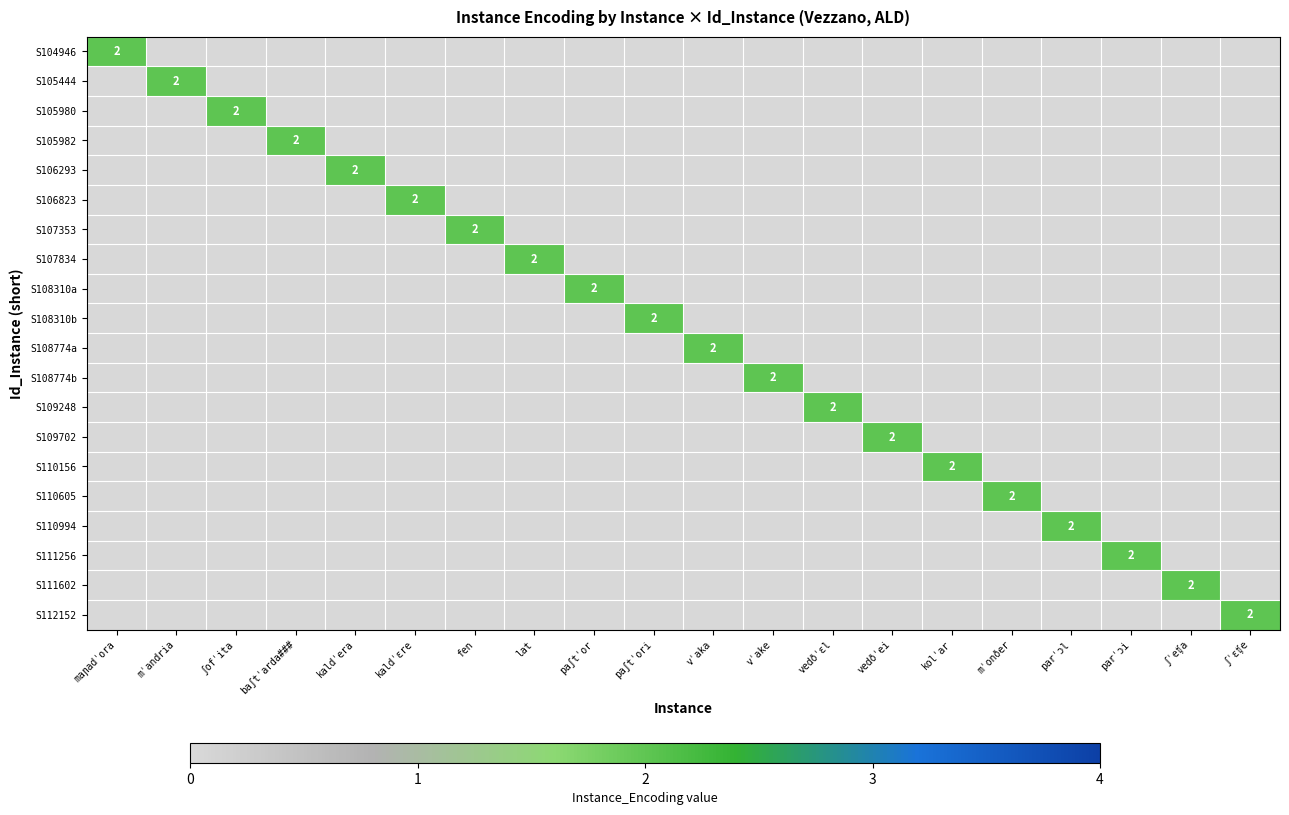

What is the total value across all series at mˈandria?

2